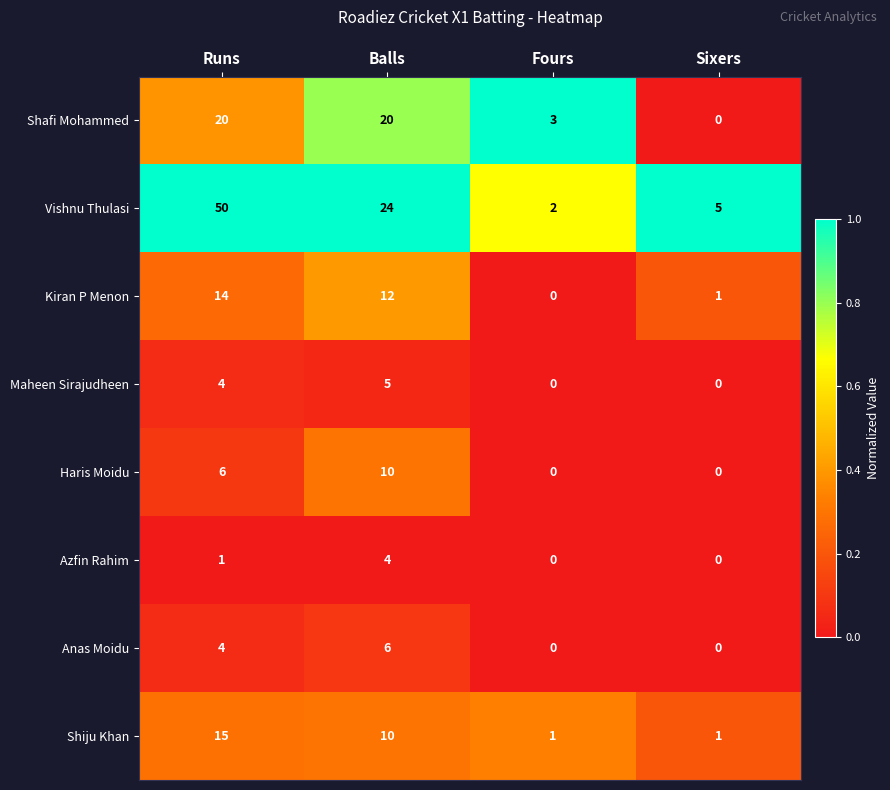

What is the difference between the highest and lowest values at Balls?

20